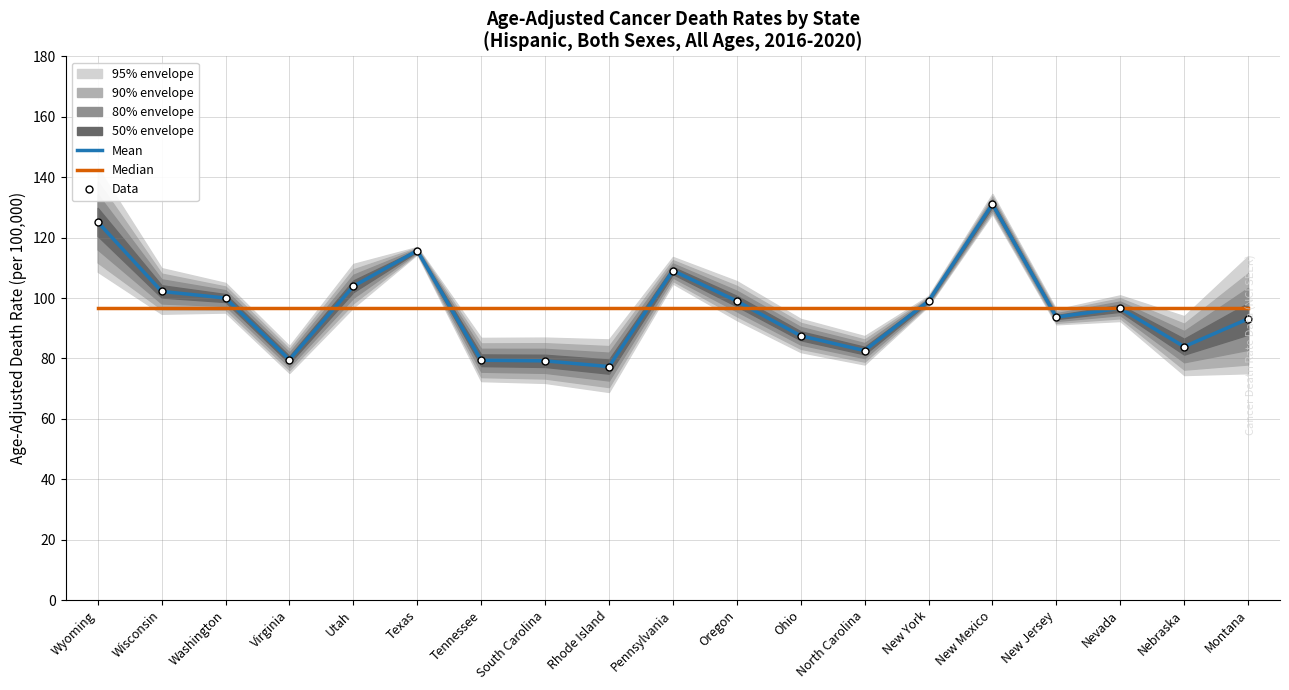

Is it true that Median equals 63.7 at Nebraska?

False